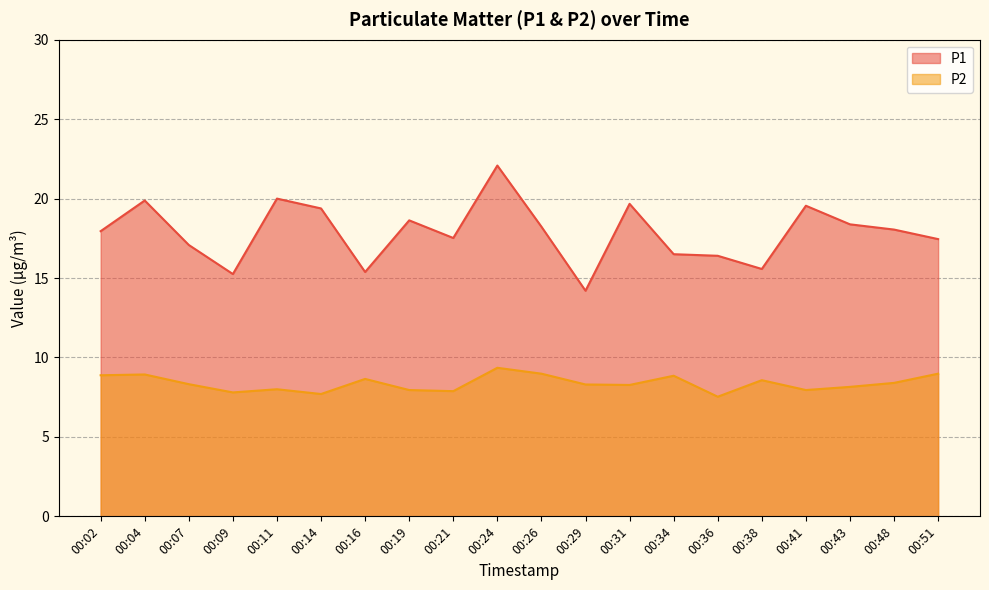

What is the value of the P2 point at the 2nd from the left?

8.9